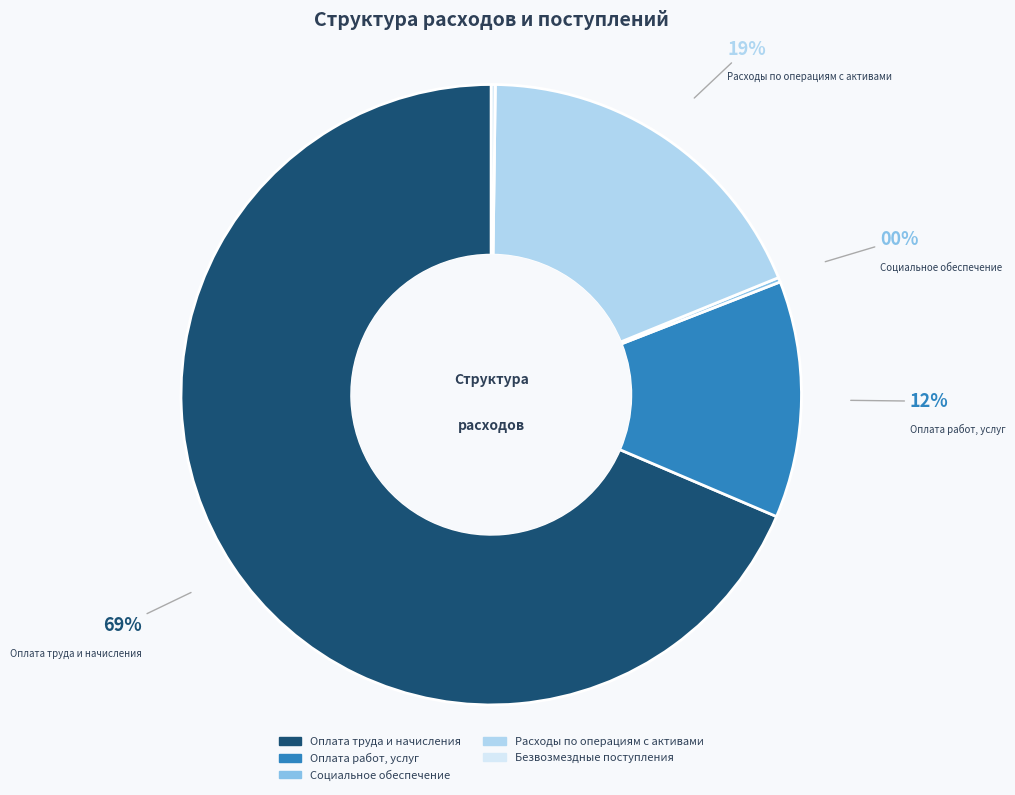

Is the sum of Оплата труда и начисления and Оплата работ, услуг greater than half?

Yes